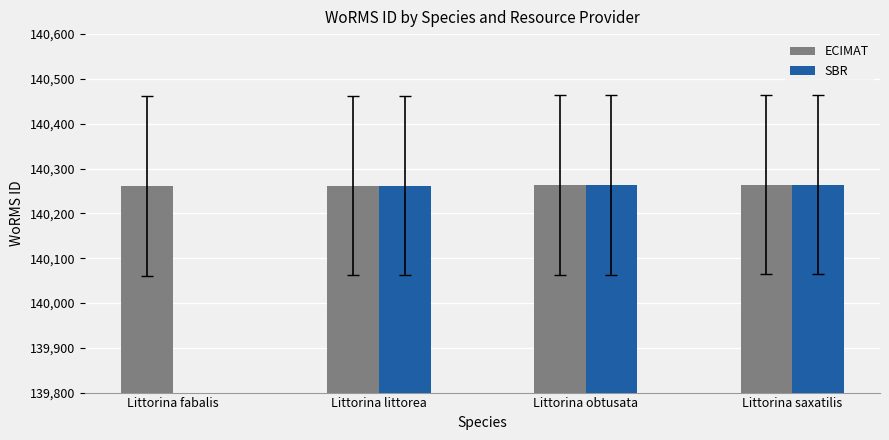

What are all the series names shown in the legend?

ECIMAT, SBR